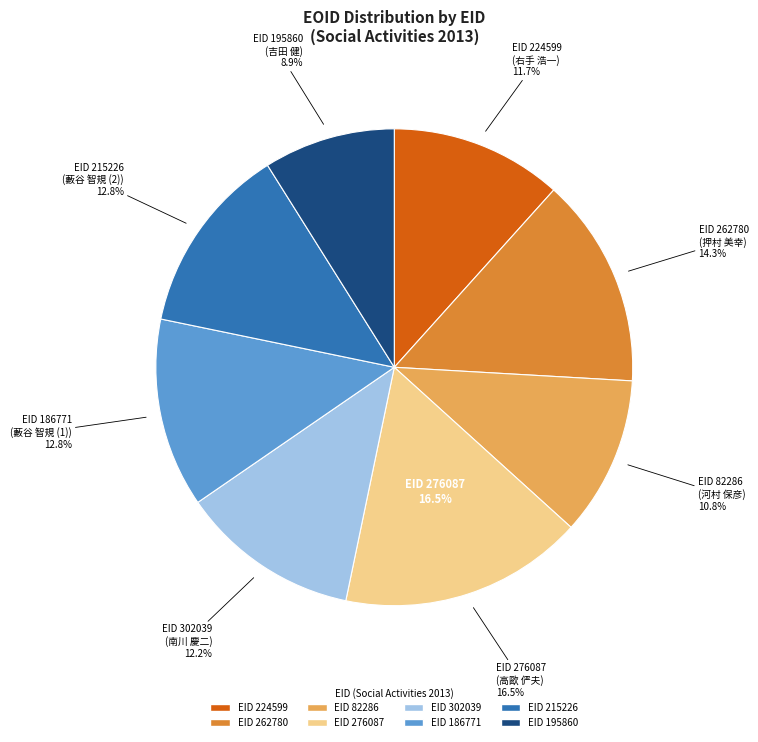

To the nearest percent, what is the difference between the largest and smallest slice percentages?

8%